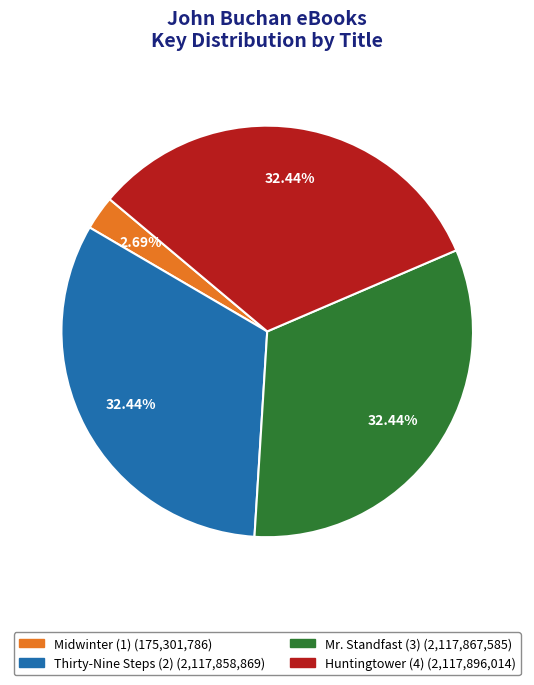

To the nearest percent, what is the difference between the largest and smallest slice percentages?

30%